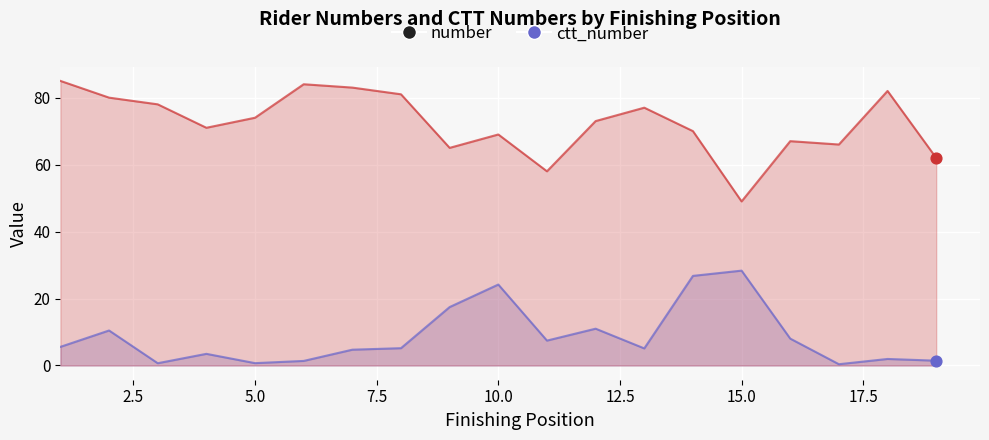

Which series contains the lowest Y value?

ctt_number